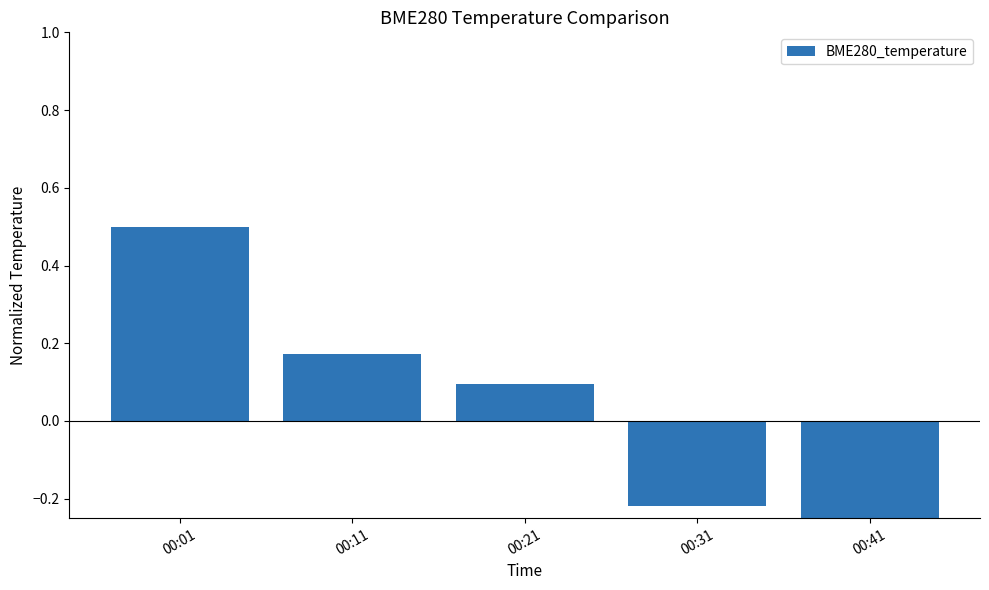

What is the difference between the maximum and minimum values?

1.0